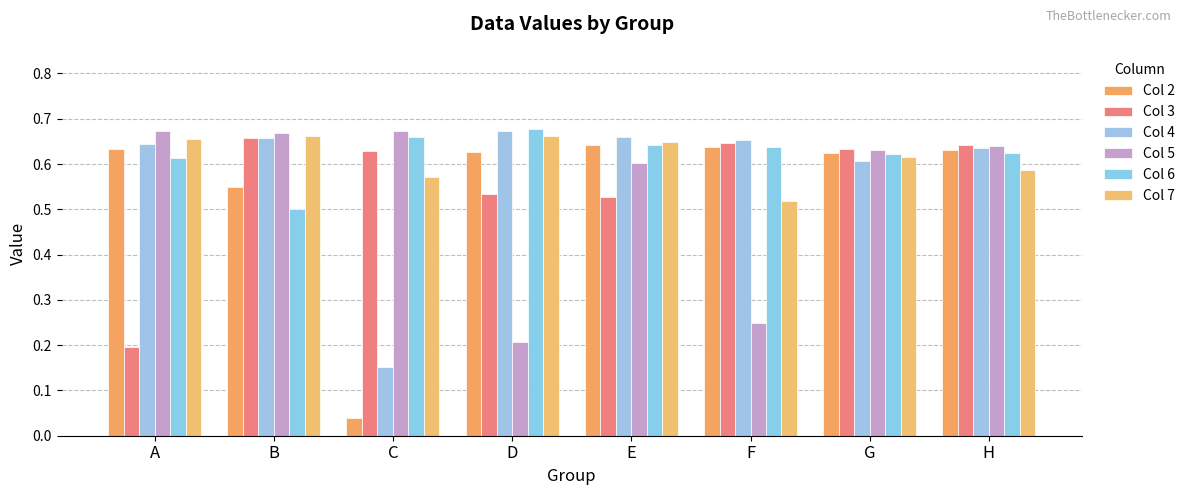

Which label corresponds to the smallest value in the chart?

C